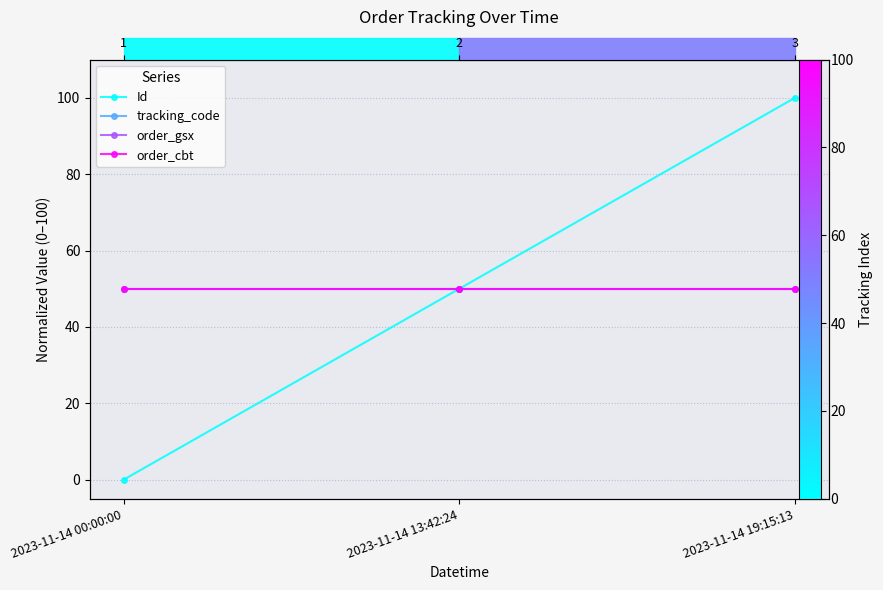

At how many categories does at least one series exceed 90?

1